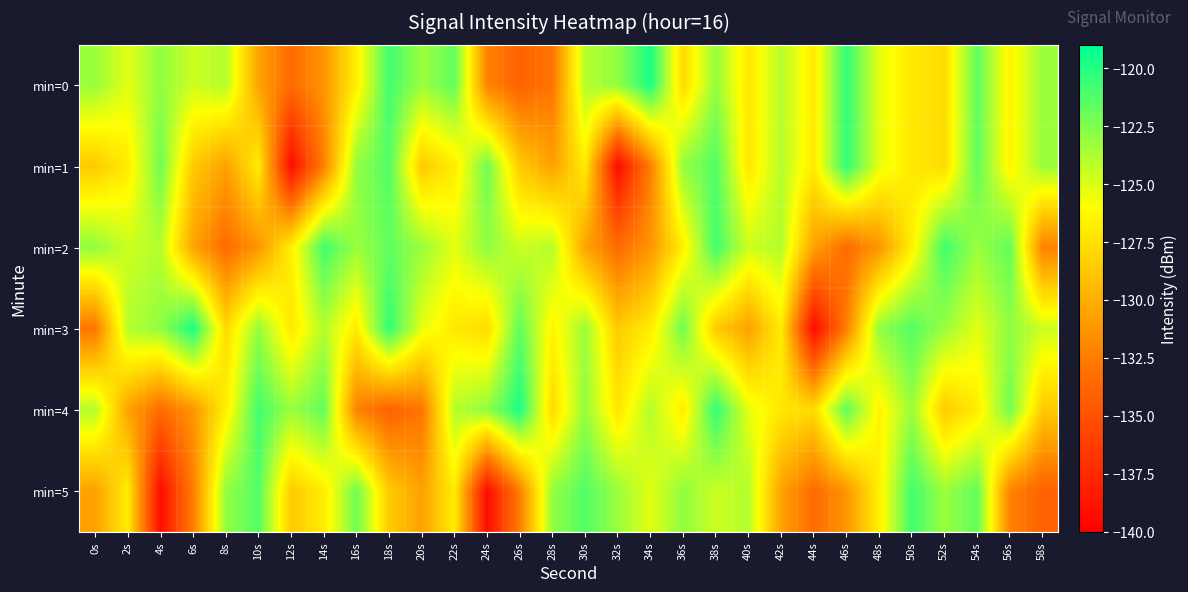

How many categories are shown in the chart?

30